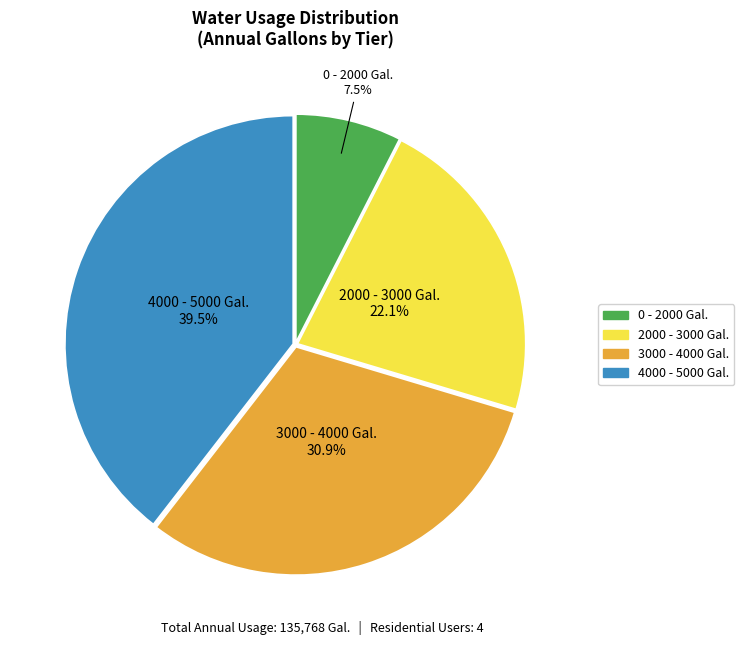

To the nearest percent, what is the combined percentage of 2000 - 3000 Gal. and 0 - 2000 Gal.?

30%